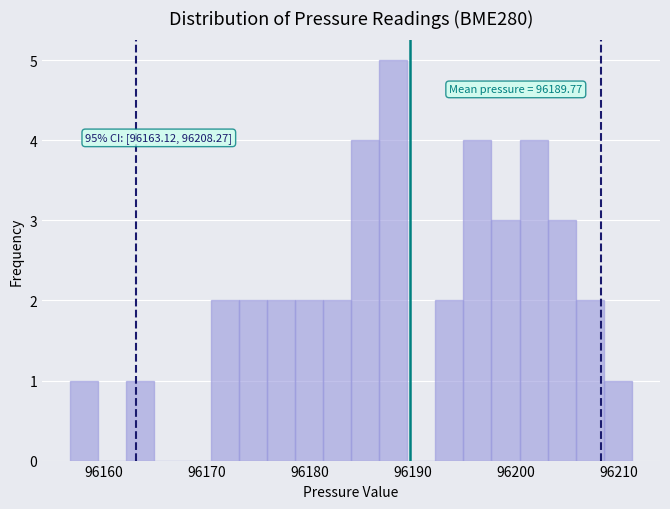

Read against the x-axis, roughly where is the centre of the tallest bar?

96188